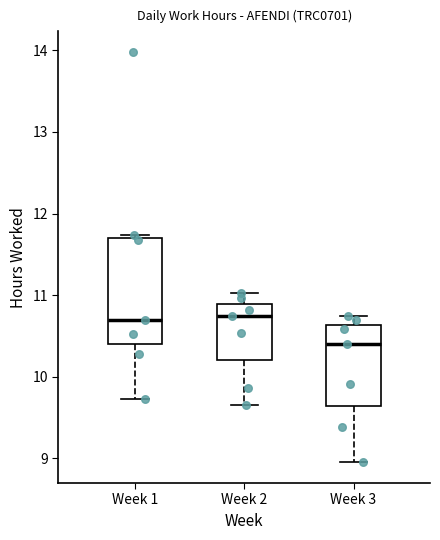

Which box is the tallest, from its lower edge to its upper edge?

Week 1